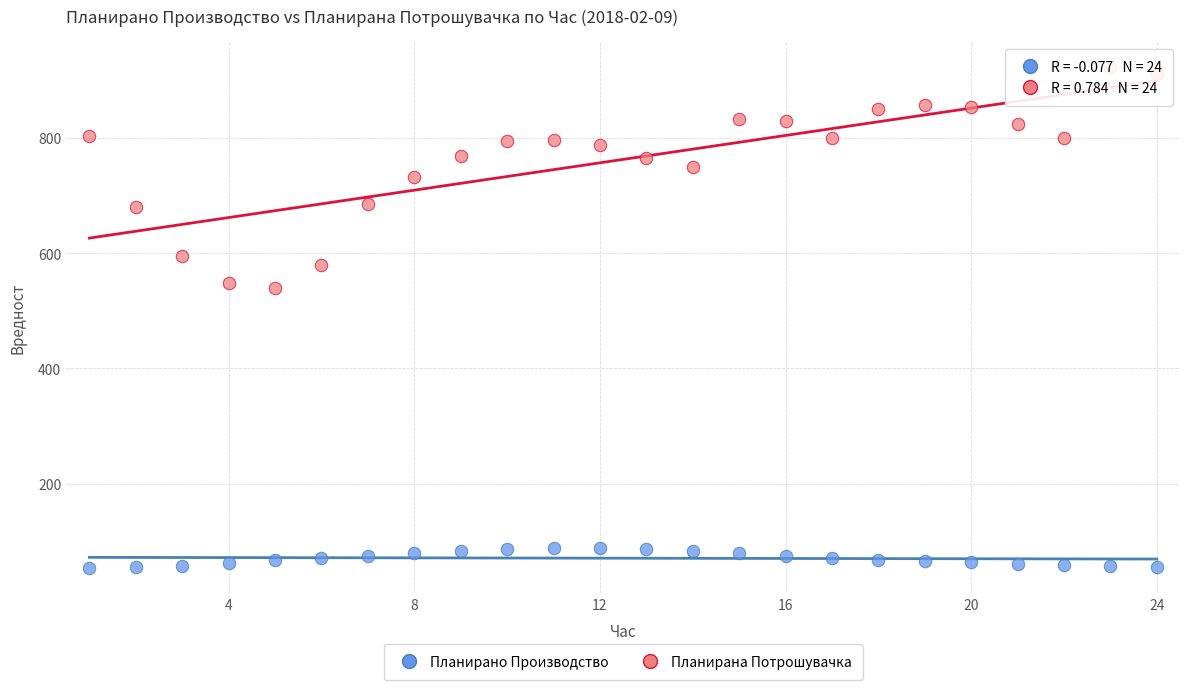

Which series has the largest Y range (max minus min)?

Планирана Потрошувачка